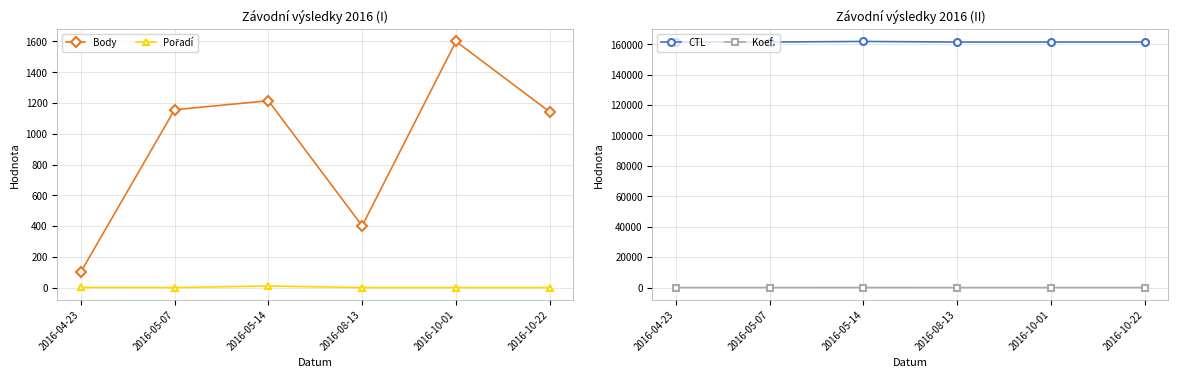

Is this an area chart (filled region under the line)?

No